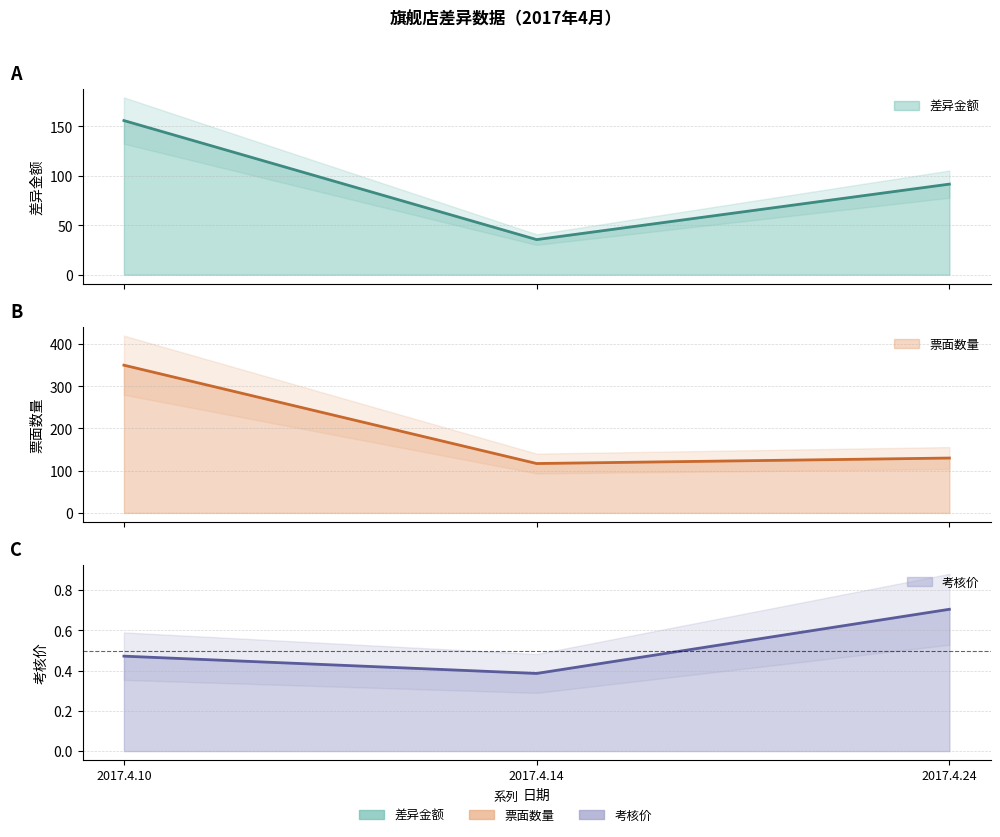

True or false: 票面数量 and 差异金额 intersect in this chart.

False